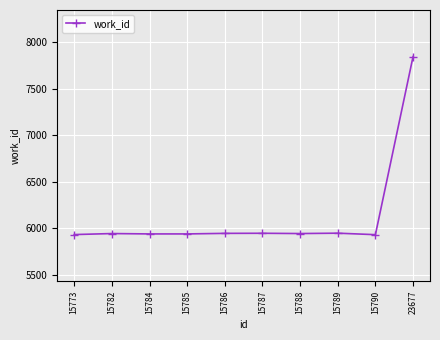

What is the sum of the values at 15789 and 15788?

11892